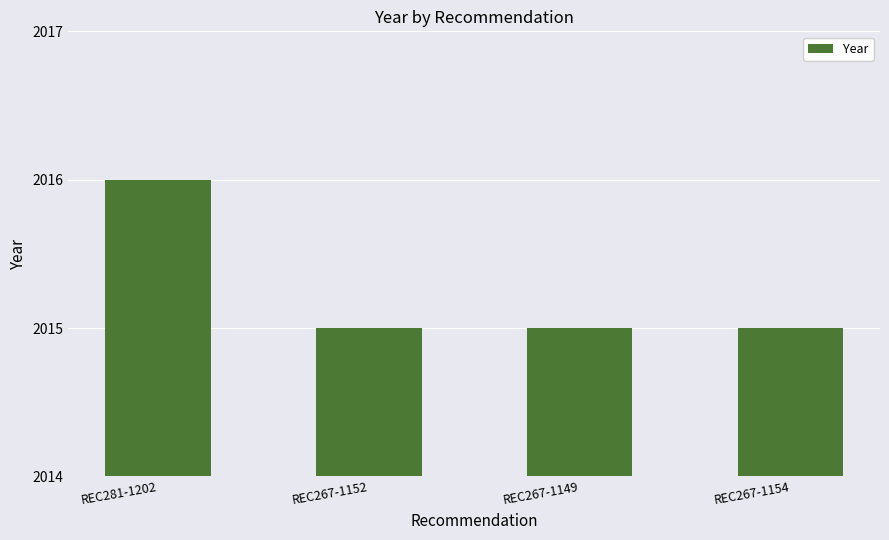

True or false: the data shows 893 at REC267-1154.

False